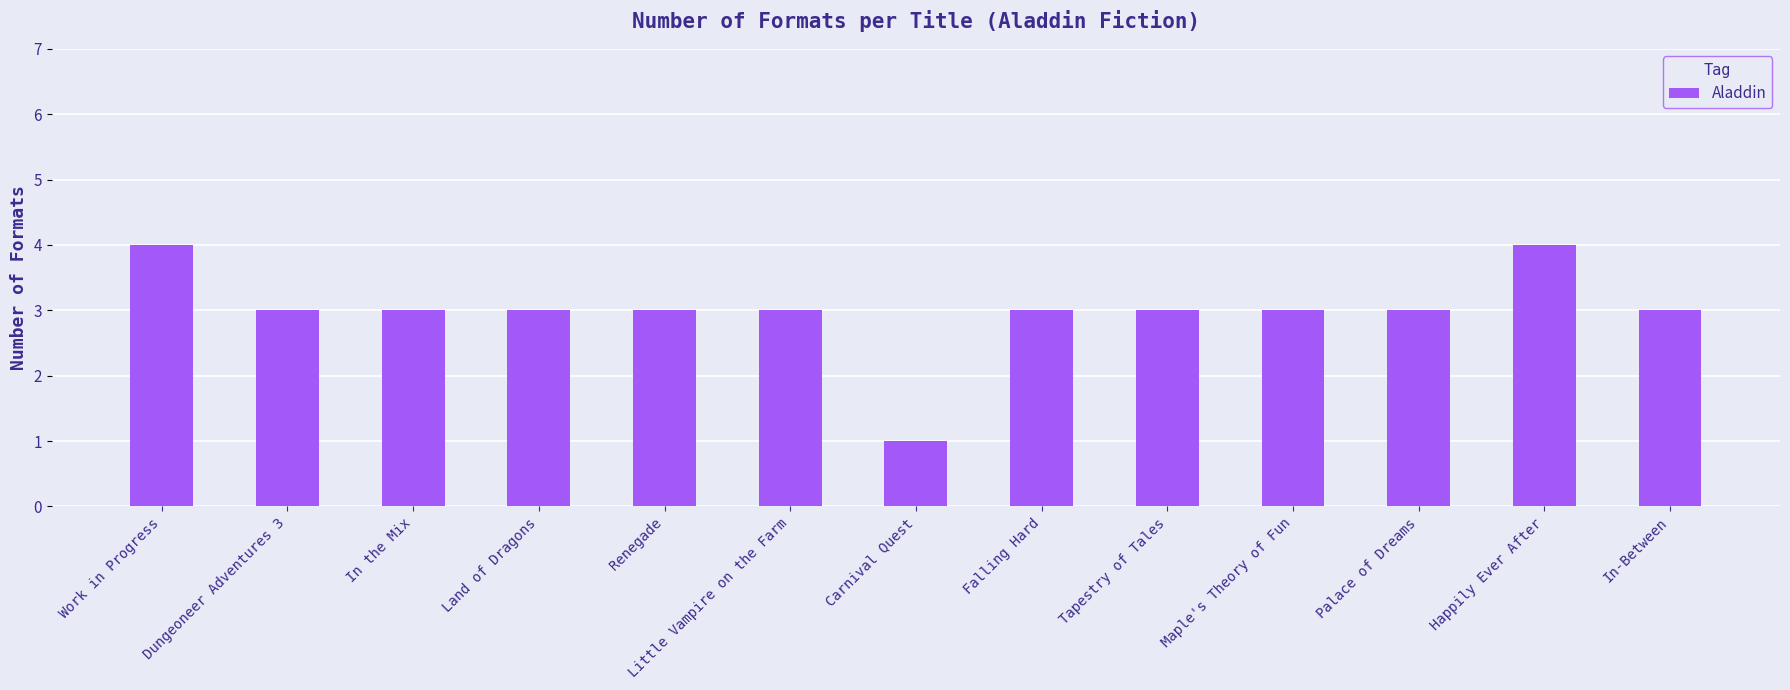

What is the difference between the maximum and minimum values?

3